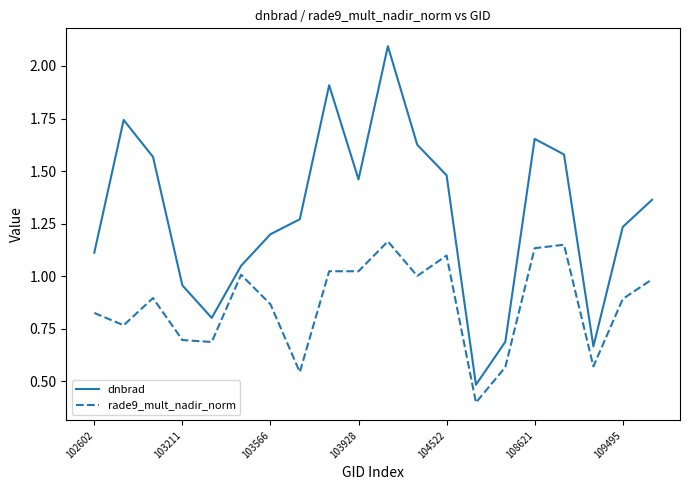

Which series has the largest range (max minus min)?

dnbrad